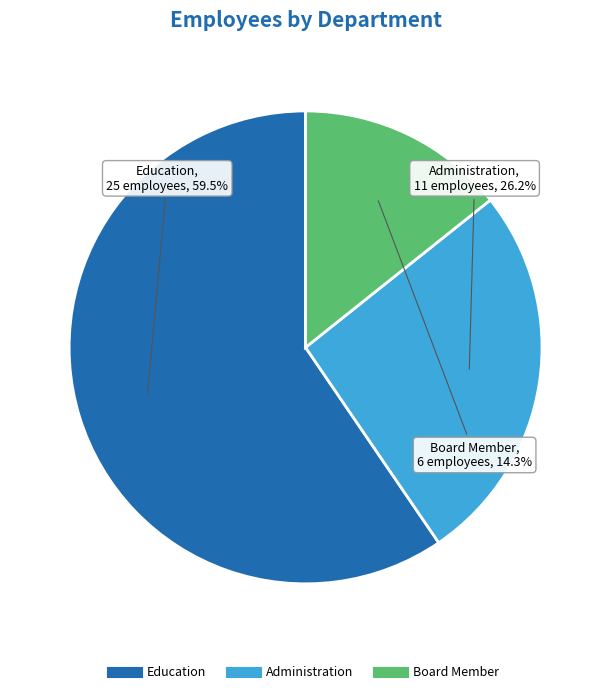

Which category accounts for the majority?

Education